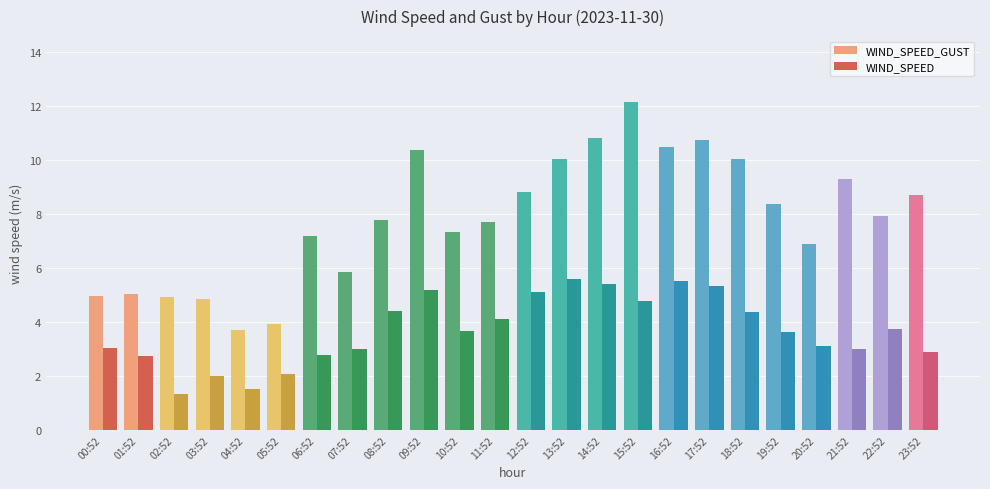

What is the smallest value displayed?

1.3